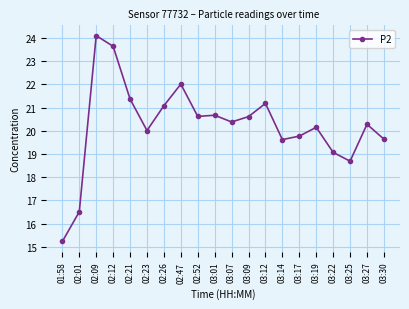

Which category has the highest value across all series?

02:09